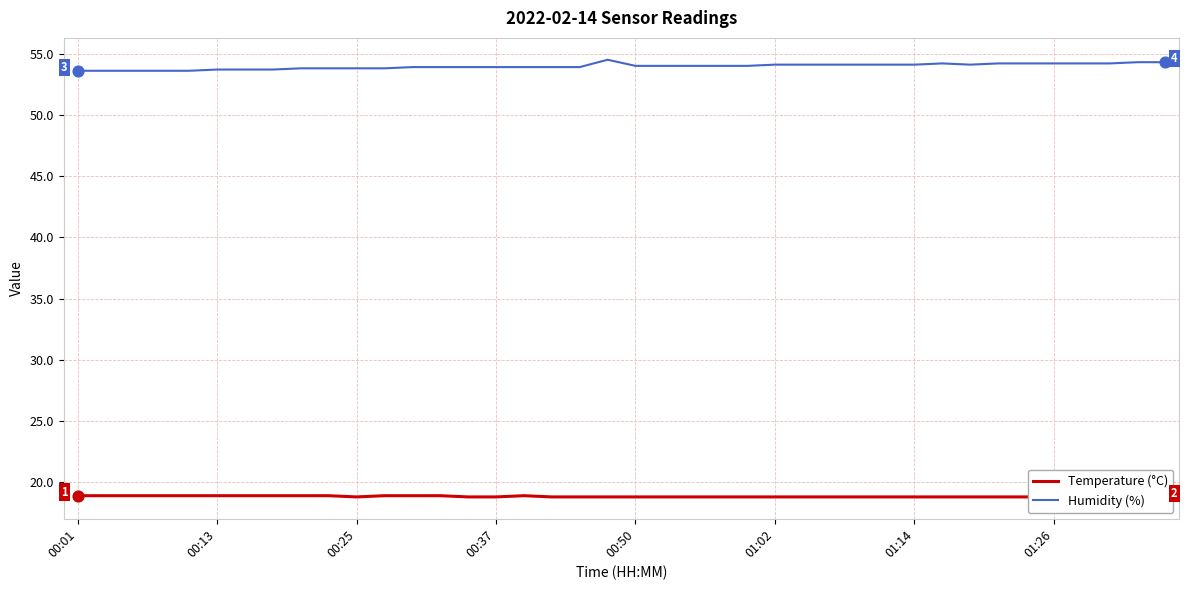

At how many categories does at least one series exceed 53?

40